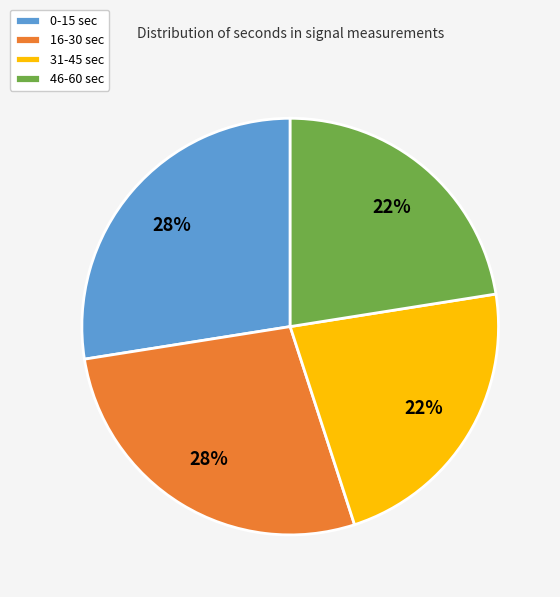

Does any single category account for the majority?

No